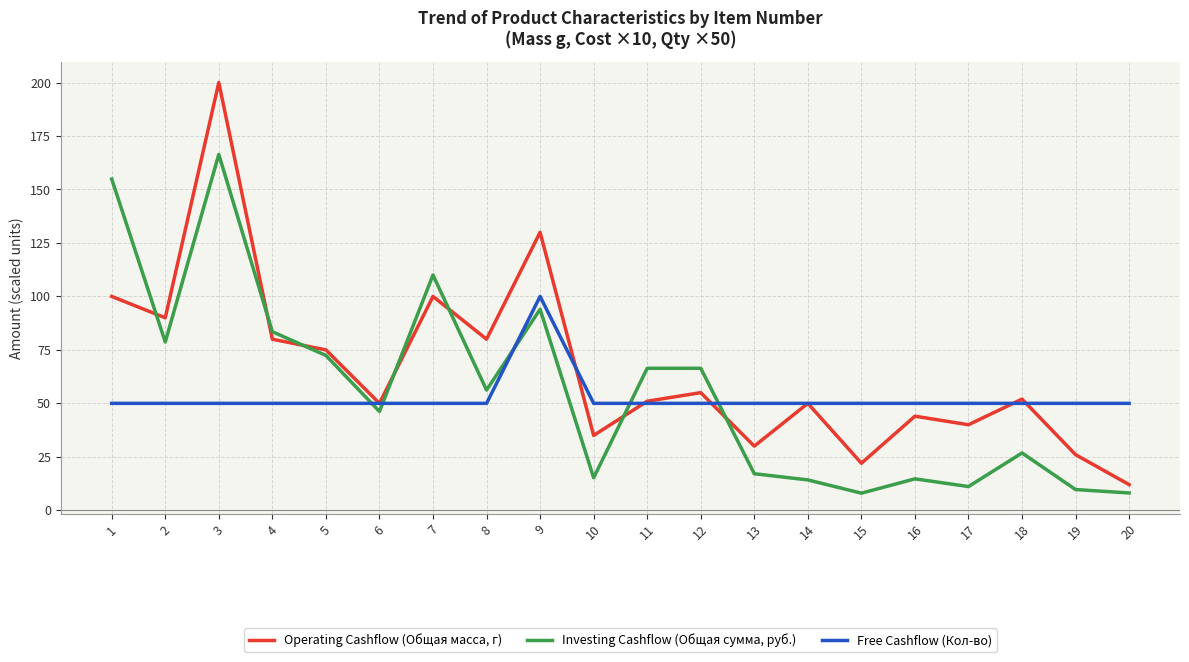

Rank the series by their maximum value, from highest to lowest.

Operating Cashflow (Общая масса, г), Investing Cashflow (Общая сумма, руб.), Free Cashflow (Кол-во)